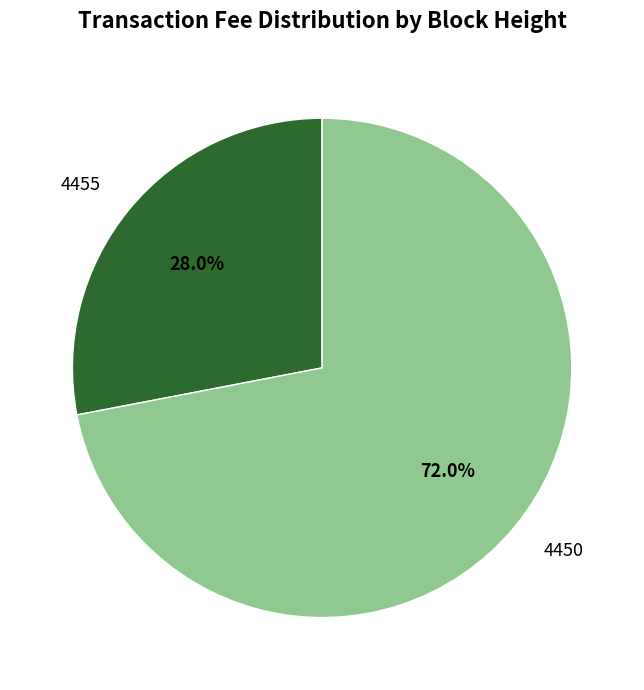

Rank the categories by value from highest to lowest.

4450, 4455